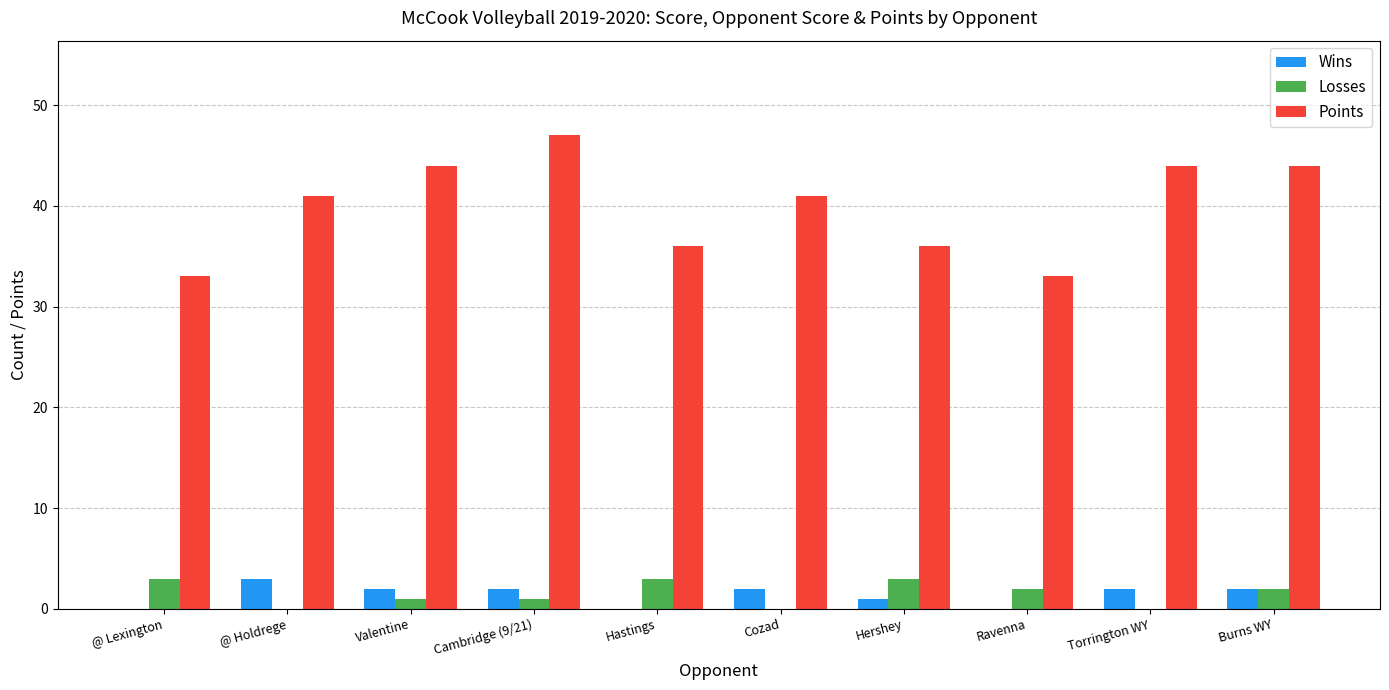

Is the value of Wins at Cozad greater than the value of Points at Cozad?

No